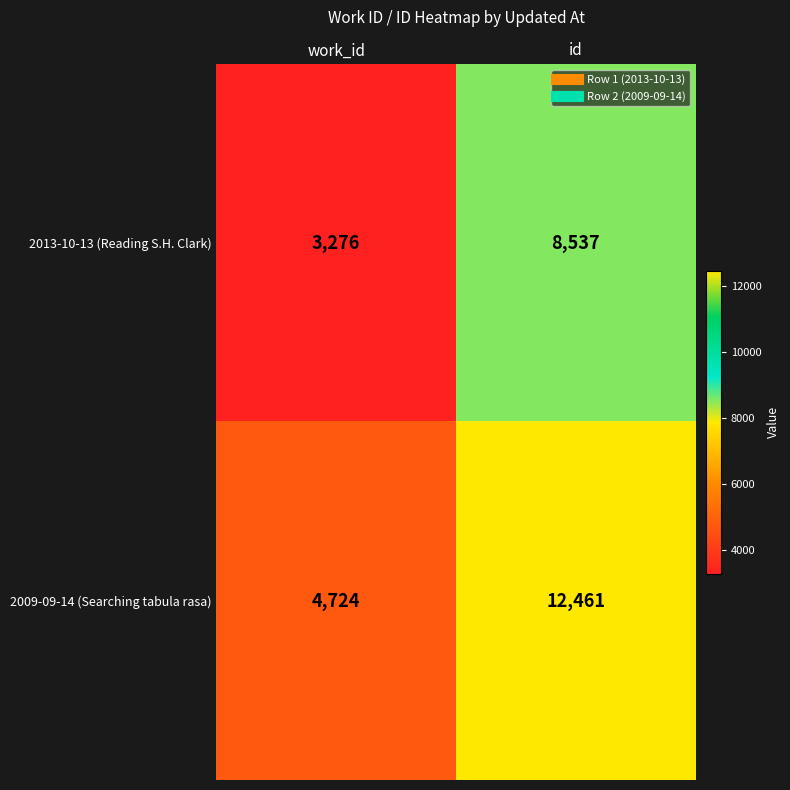

Reading left to right, transcribe all the data shown in this chart.

2013-10-13 (Reading S.H. Clark): 3276	8537
2009-09-14 (Searching tabula rasa): 4724	12461